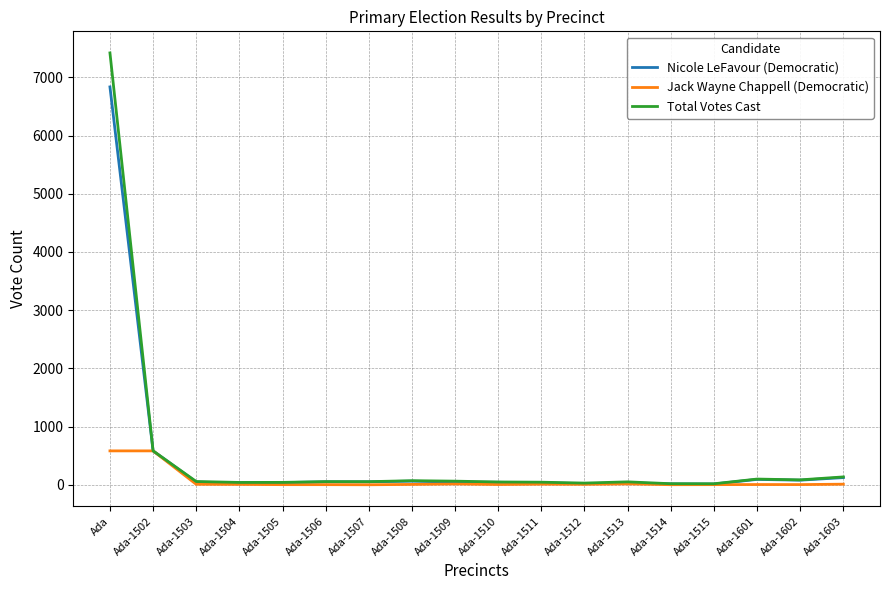

True or false: Jack Wayne Chappell (Democratic) has a value of 4 at Ada-1506.

True